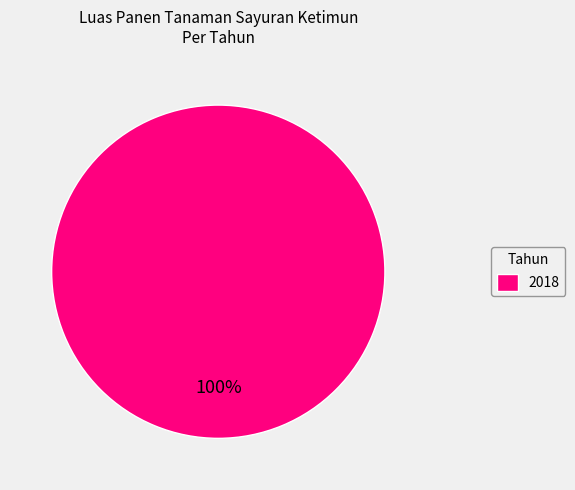

Is it true that 2018 is 100% of the pie?

True